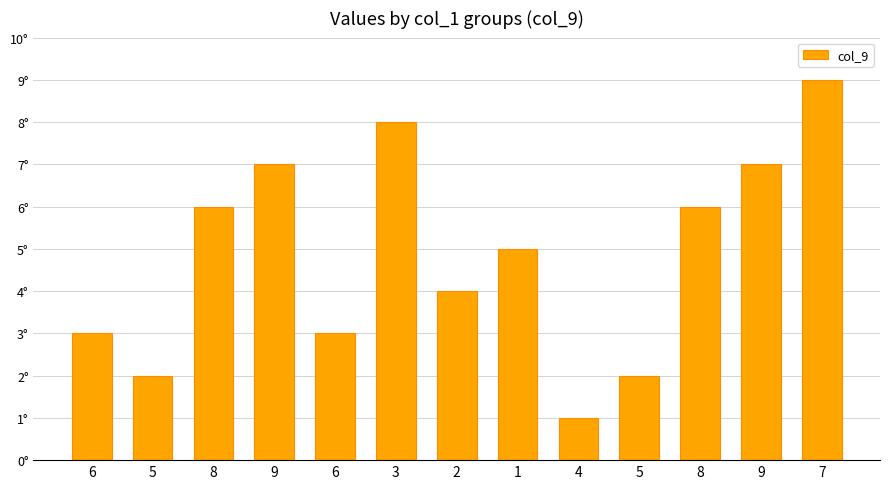

List the labels in order of value, smallest first.

4, 5, 5, 6, 6, 2, 1, 8, 8, 9, 9, 3, 7